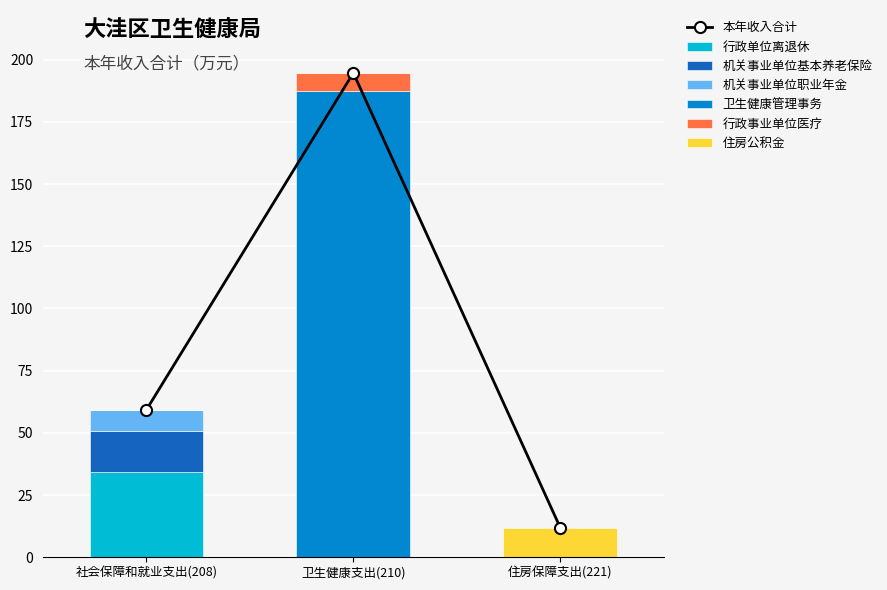

At which label is 社会保障和就业支出 closest to 8?

卫生健康支出(210)